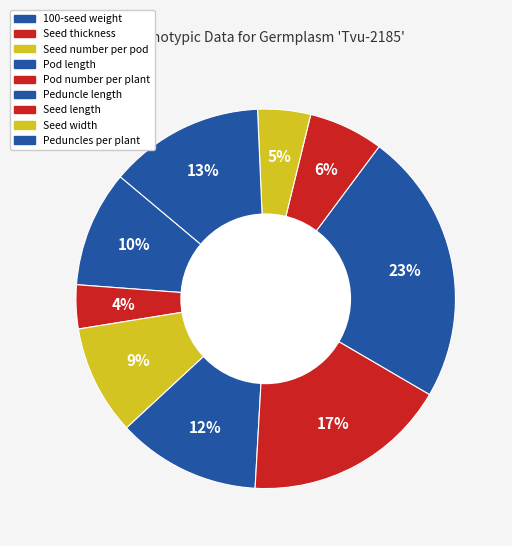

What is the change in value from Seed number per pod to Seed width?

-5.1